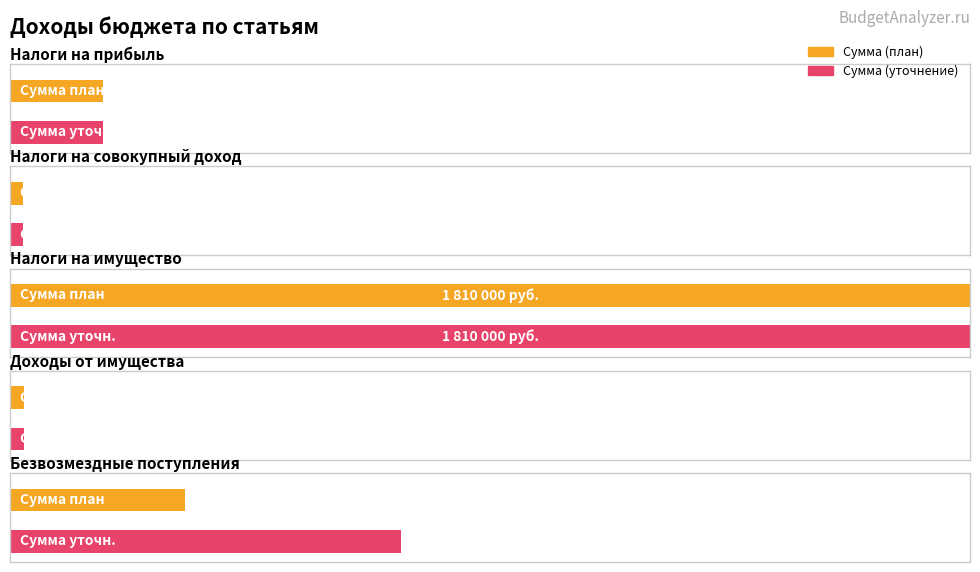

Reading right to left, transcribe all the data shown in this chart.

Сумма (уточнение): 736842	27000	1810000	25000	176000
Сумма (план): 329300	27000	1810000	25000	176000